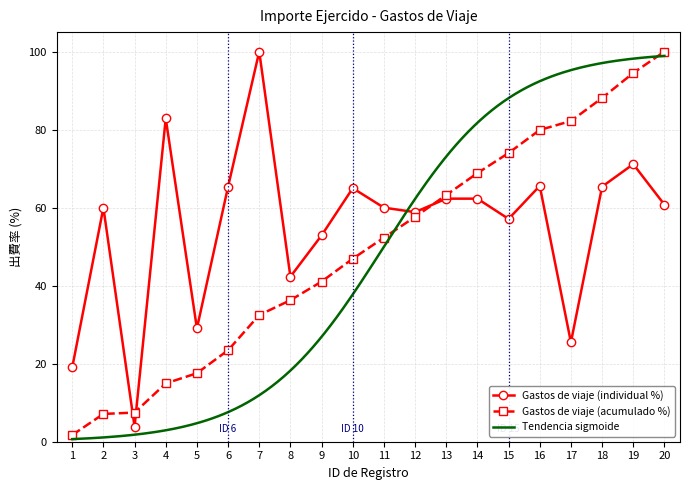

Reading left to right, transcribe all the data shown in this chart.

1=19.0	2=60.0	3=3.8	4=82.9	5=29.0	6=65.4	7=100.0	8=42.3	9=52.9	10=65.0	11=60.0	12=58.8	13=62.3	14=62.3	15=57.1	16=65.6	17=25.5	18=65.4	19=71.2	20=60.8